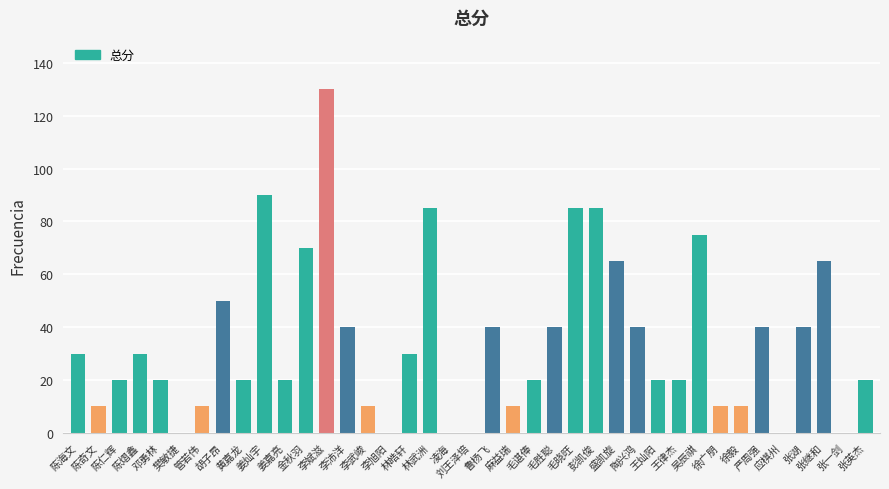

Reading left to right, list all the values displayed in this chart.

陈海文=30	陈奇文=10	陈仁辉=20	陈熠鑫=30	邓勇林=20	樊敏捷=0	管若伟=10	胡子昂=50	黄嘉龙=20	姜灿宇=90	姜嘉亮=20	金秋羽=70	李斌滋=130	李沛洋=40	李武峻=10	李旭阳=0	林皓轩=30	林武洲=85	凌海=0	刘王泽培=0	鲁杨飞=40	麻益瑞=10	毛谌俸=20	毛胜聪=40	毛晓旺=85	彭凯俊=85	盛凯旋=65	陶兴鸿=40	王灿阳=20	王律杰=20	吴辰祺=75	徐广朋=10	徐毅=10	严周强=40	应棋州=0	张湖=40	张继和=65	张一剑=0	张英杰=20